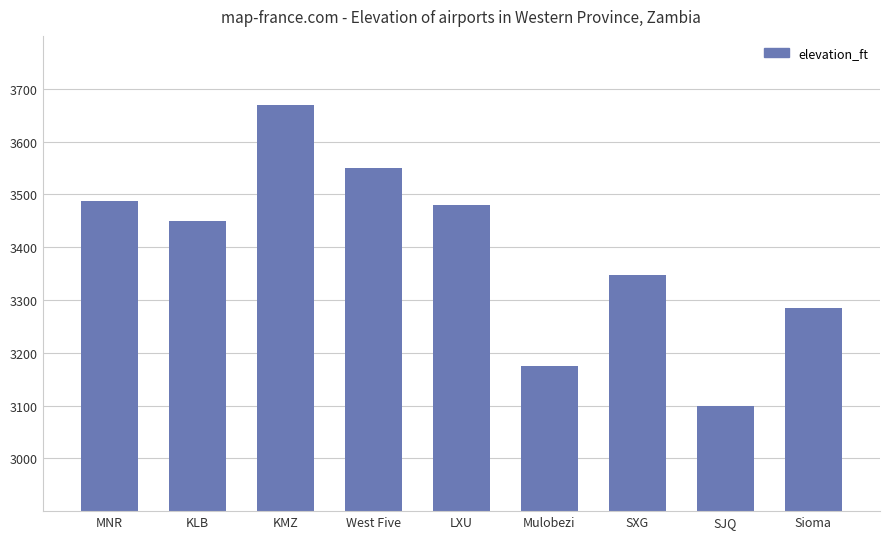

The chart shows a value of 3284 at Sioma. True or false?

True